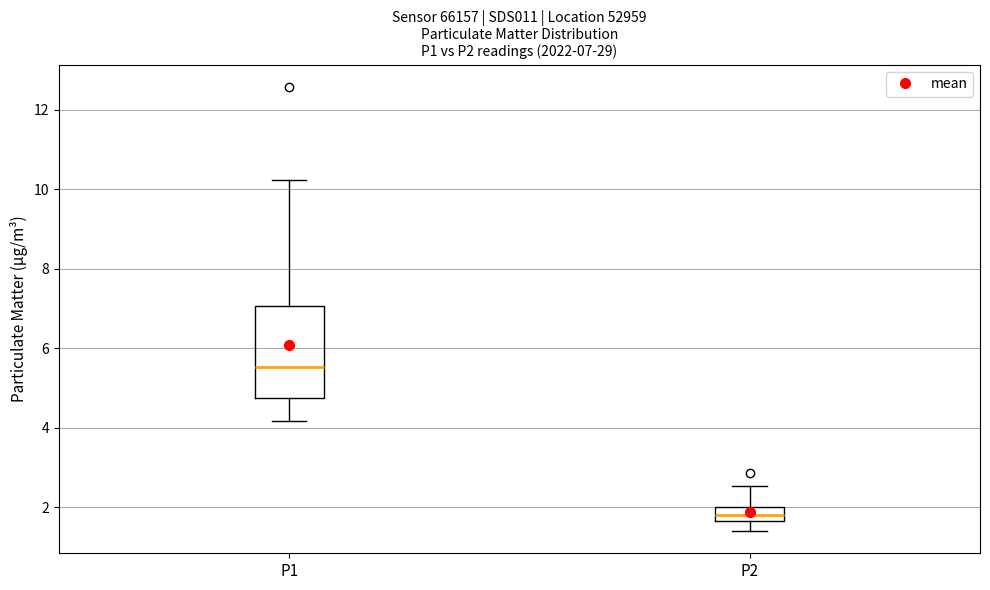

Which box is the tallest, from its lower edge to its upper edge?

P1